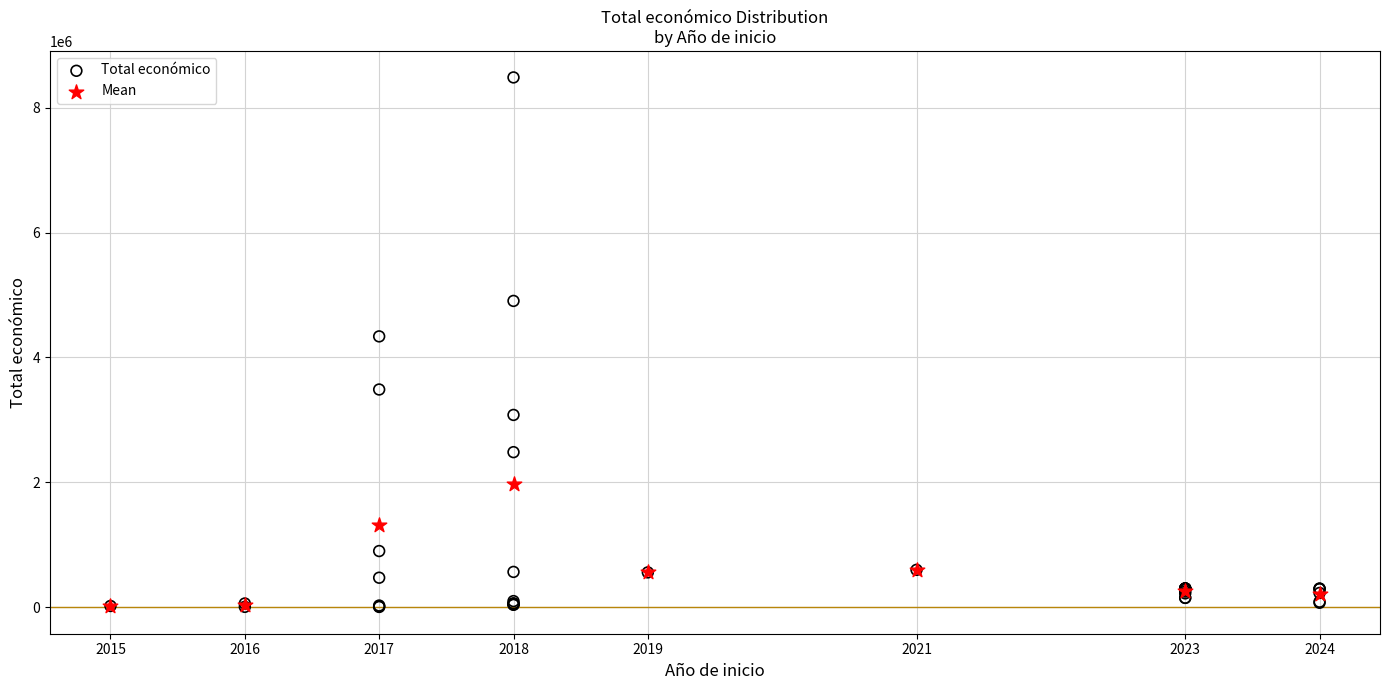

Which series contains the highest Y value?

Total económico